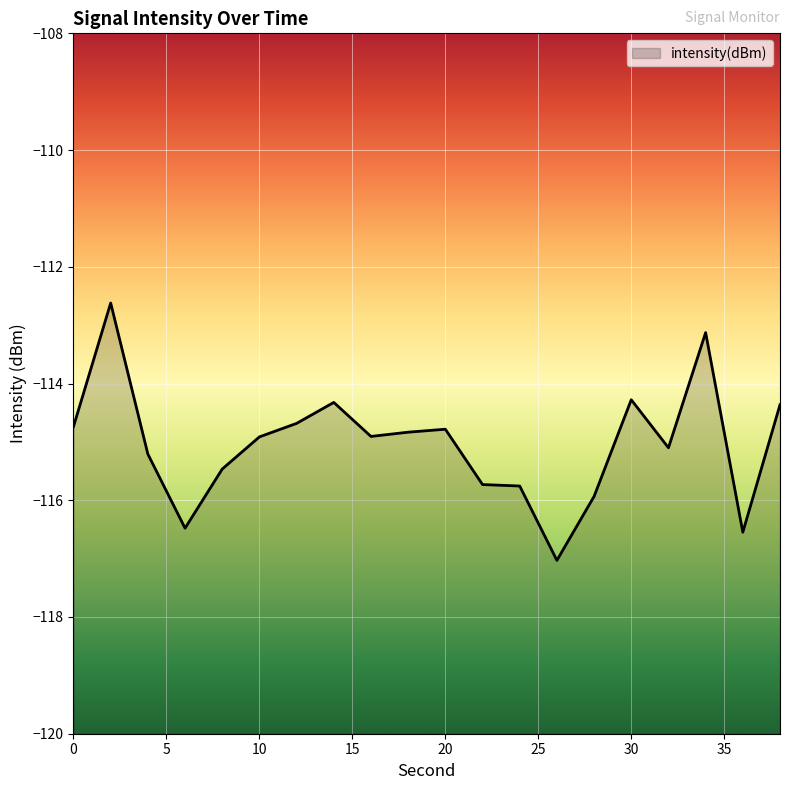

Which category has the highest value across all series?

2